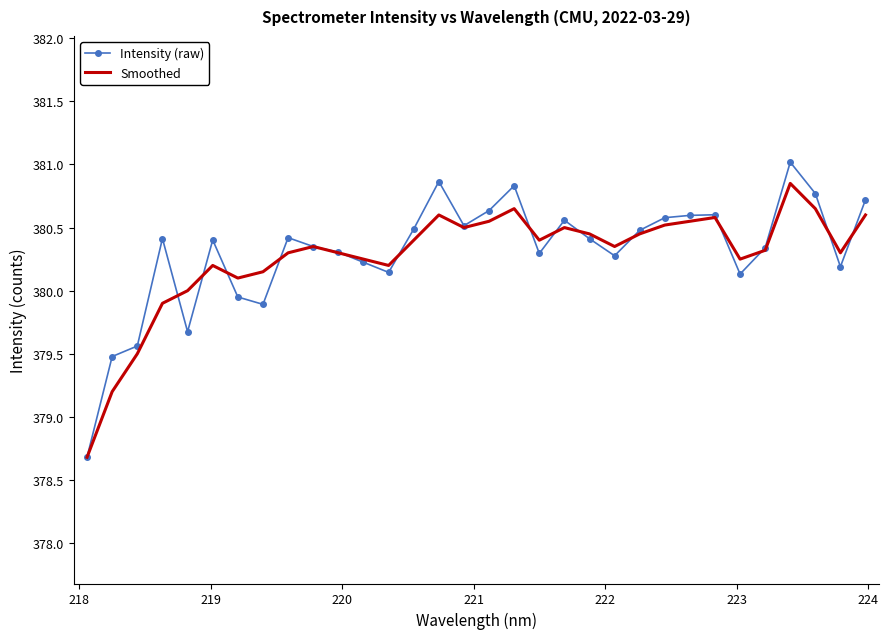

What is the minimum value for Smoothed?

378.7